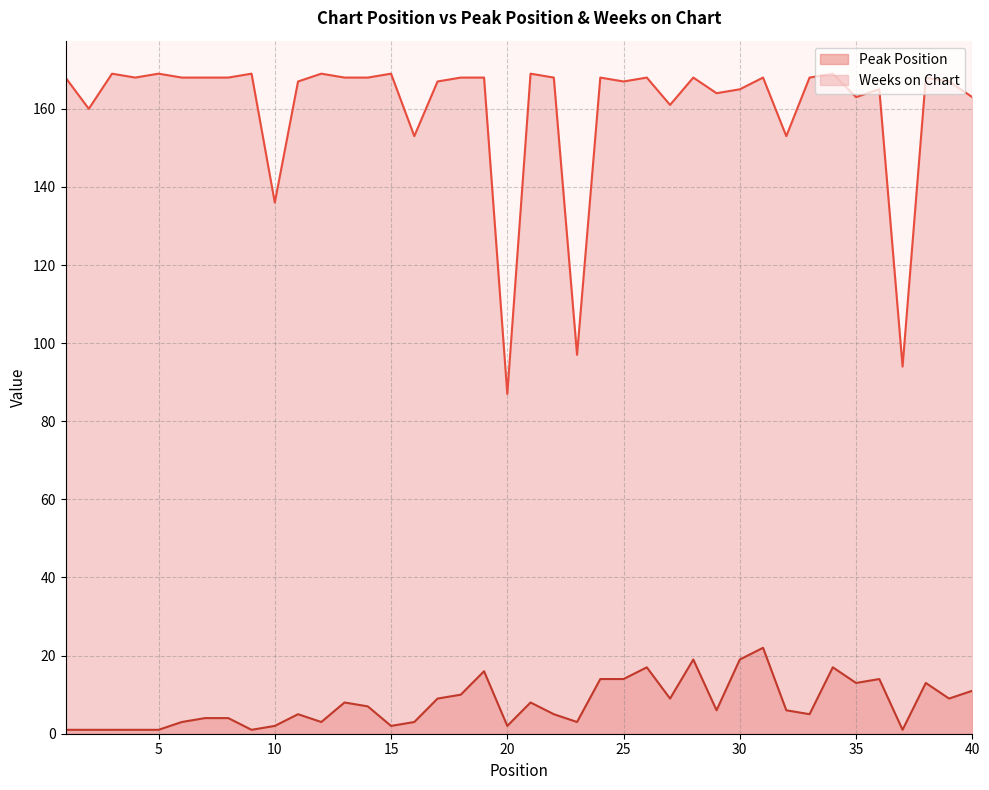

At which category is the sum across all series the highest?

31